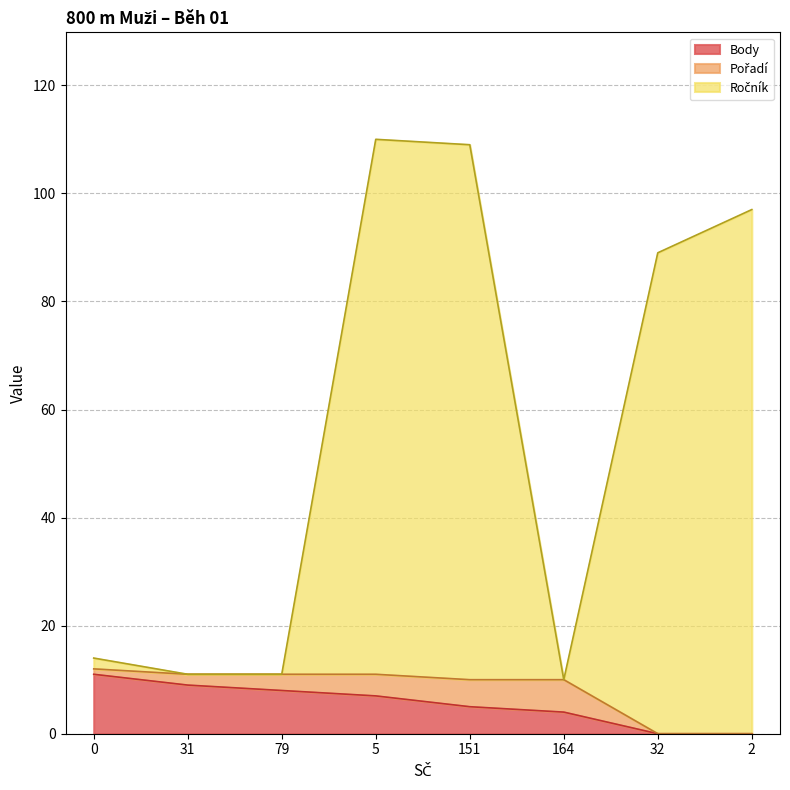

The value of Body at 31 is 9. True or false?

True